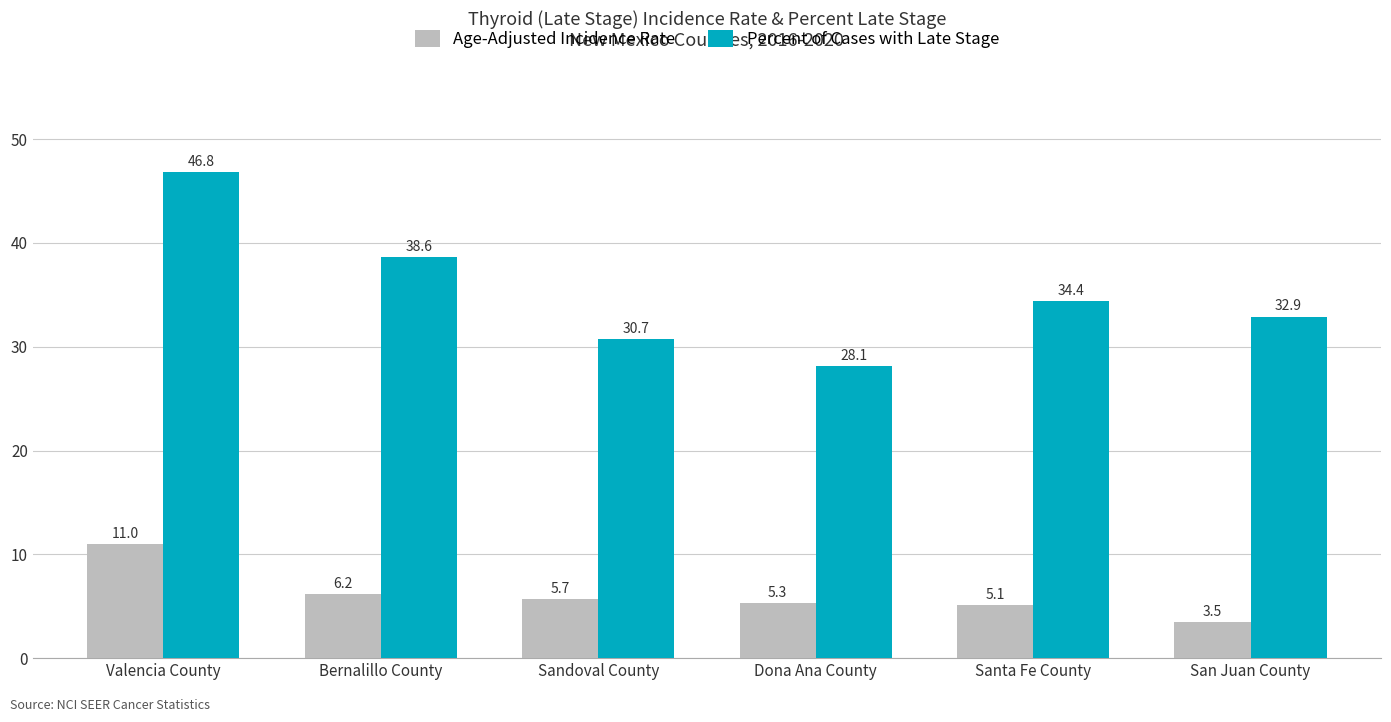

At which label does Percent of Cases with Late Stage first exceed 34?

Valencia County